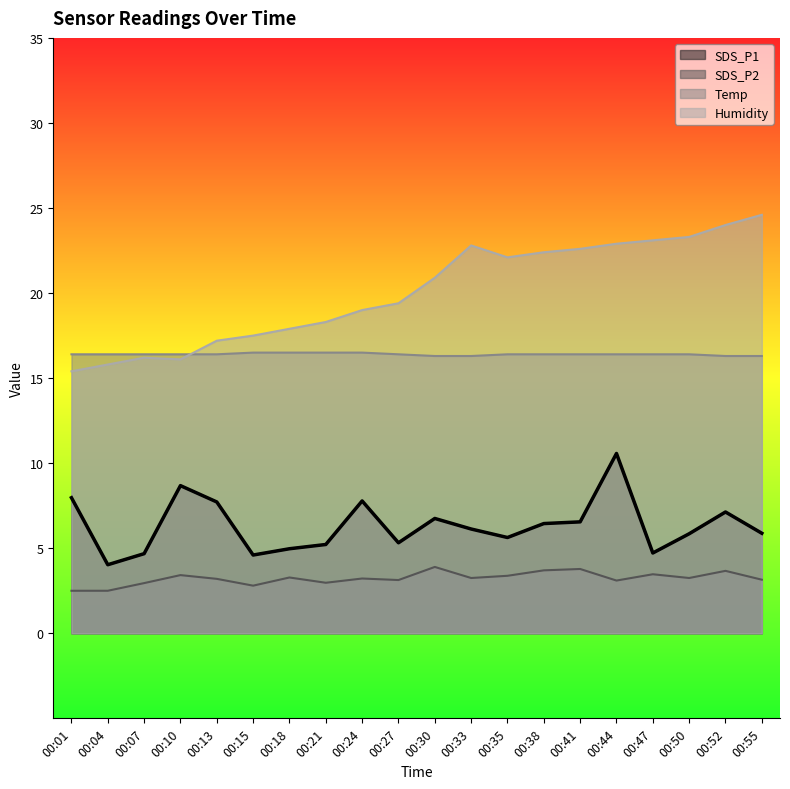

Where is Humidity nearest to the value 20?

00:27